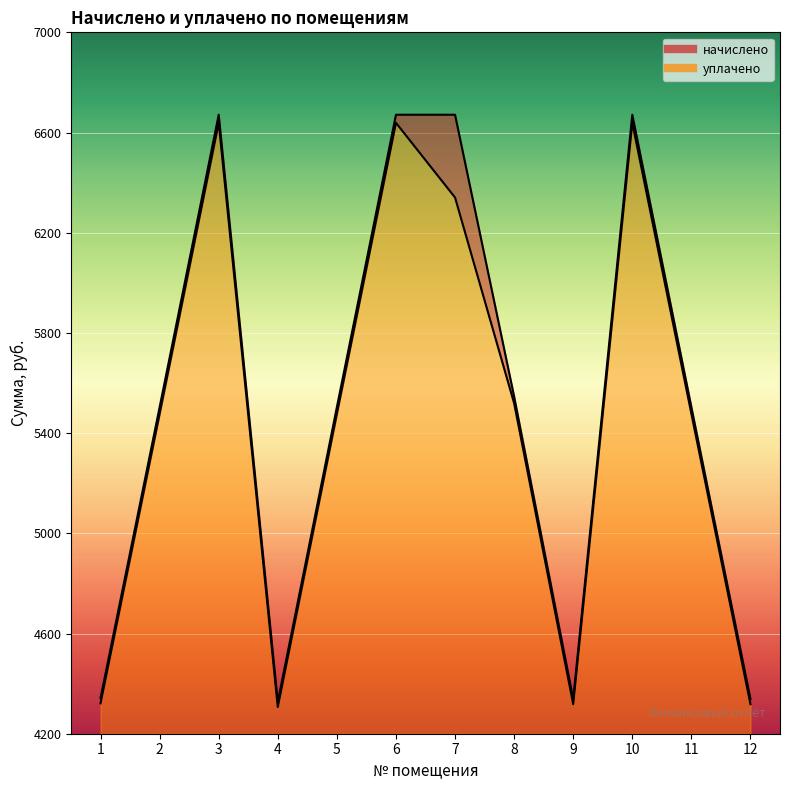

True or false: уплачено and начислено cross at least once.

False